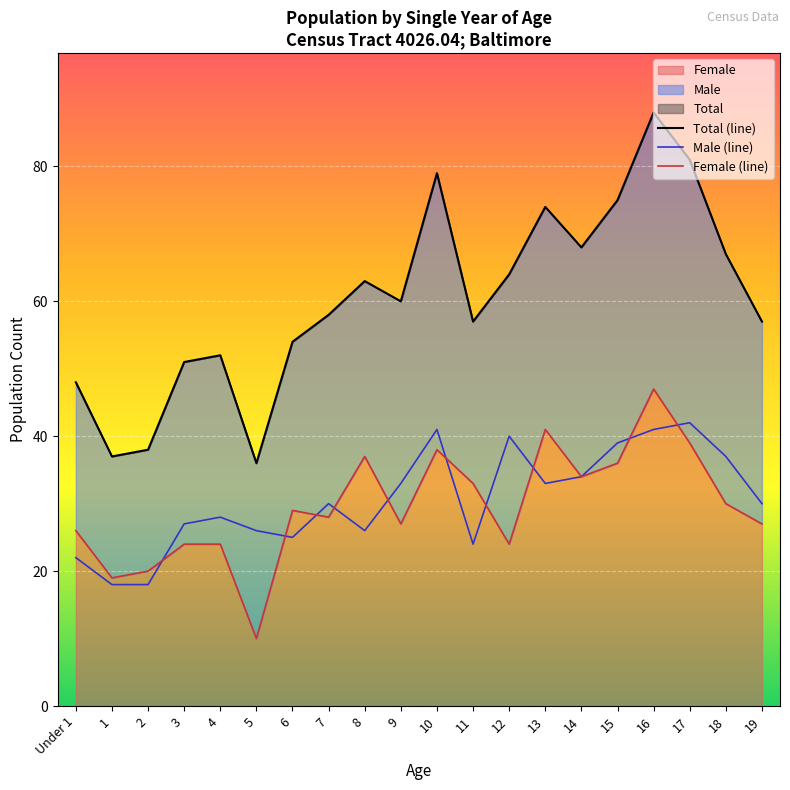

At which label does Female (line) reach its peak?

16